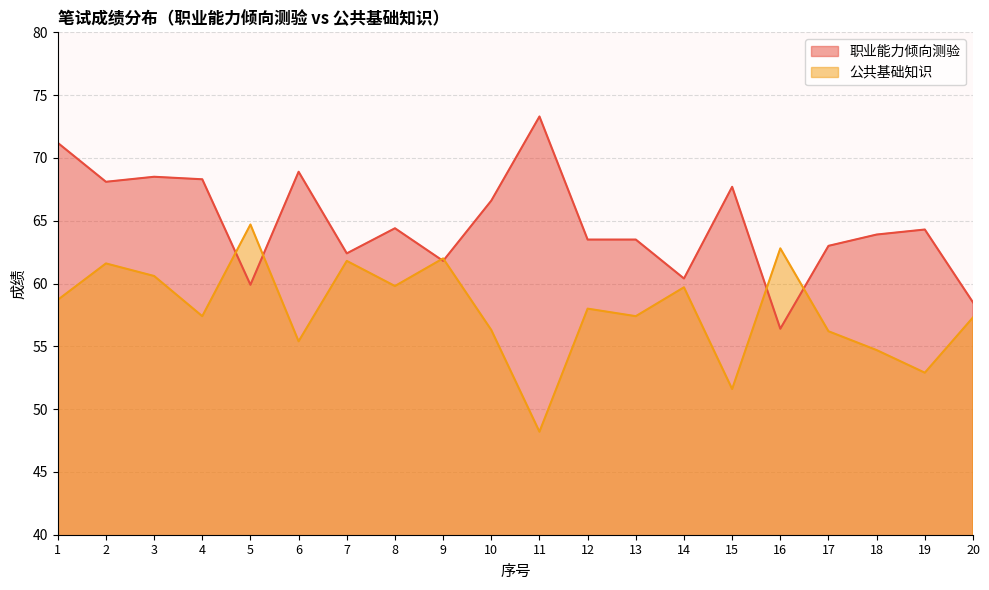

Where is 职业能力倾向测验 nearest to the value 64?

18